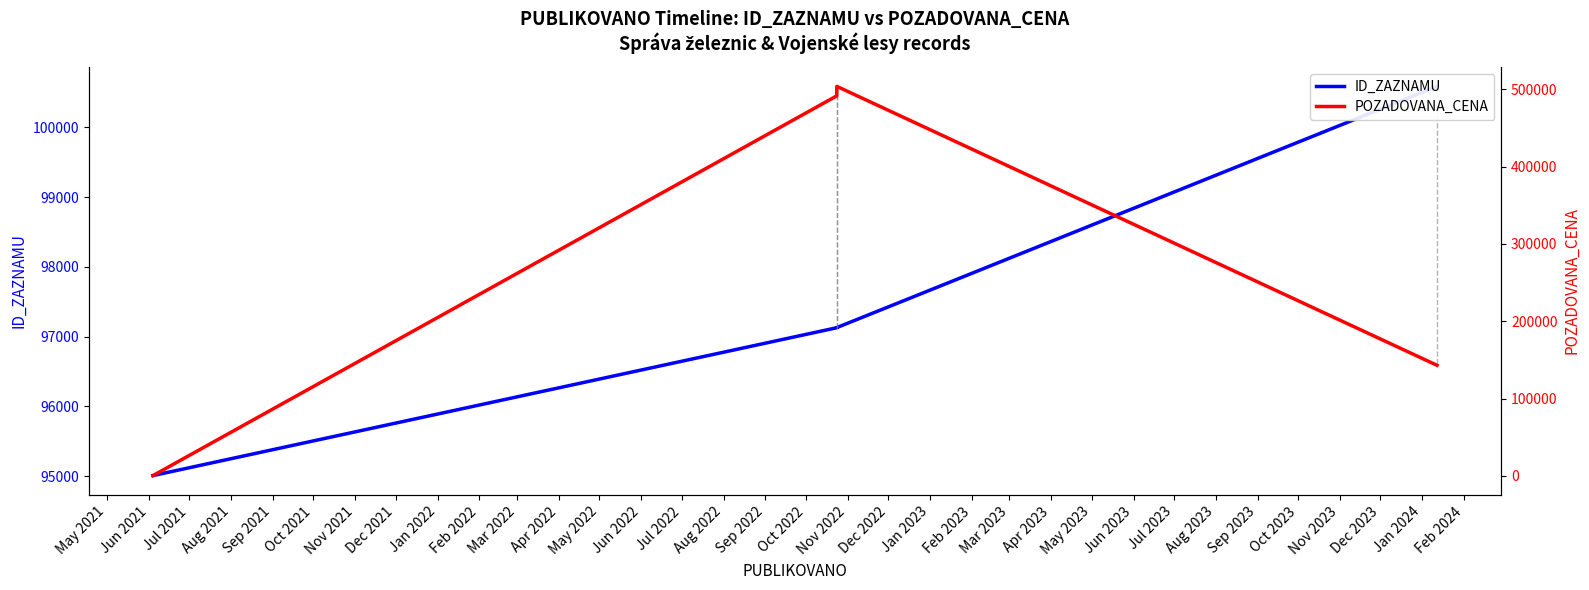

At Jul 2021, list the series in order from smallest to largest.

ID_ZAZNAMU, POZADOVANA_CENA